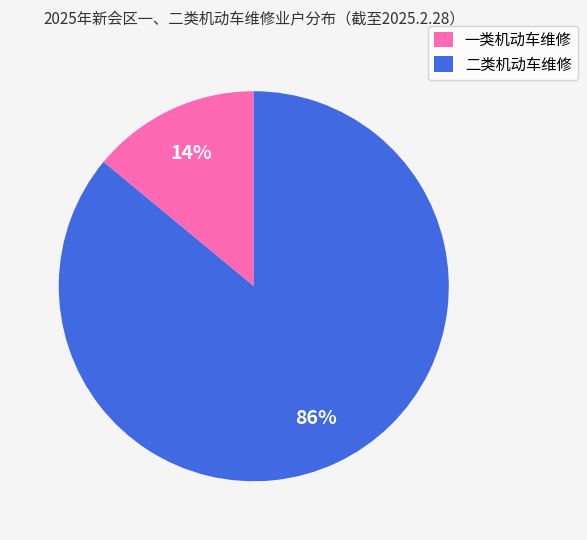

To the nearest percent, what is the average slice percentage?

50%